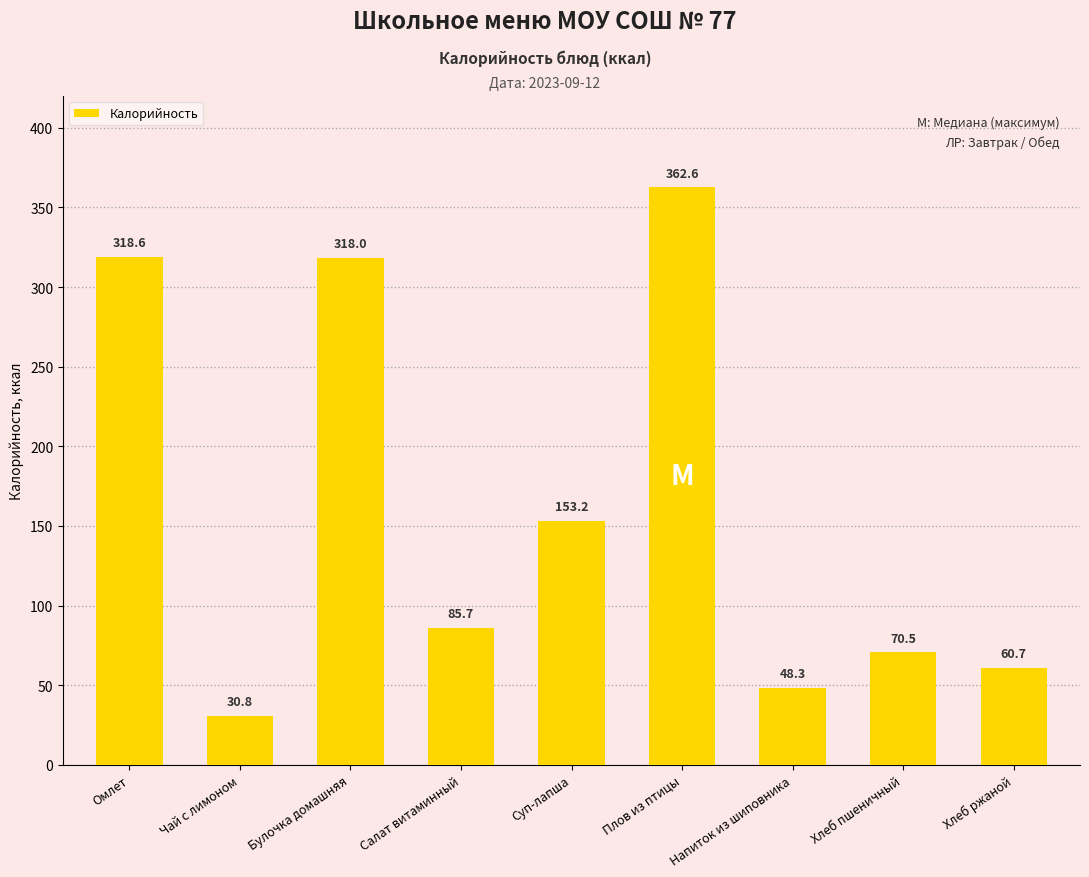

Where does the data first go above 85?

Омлет